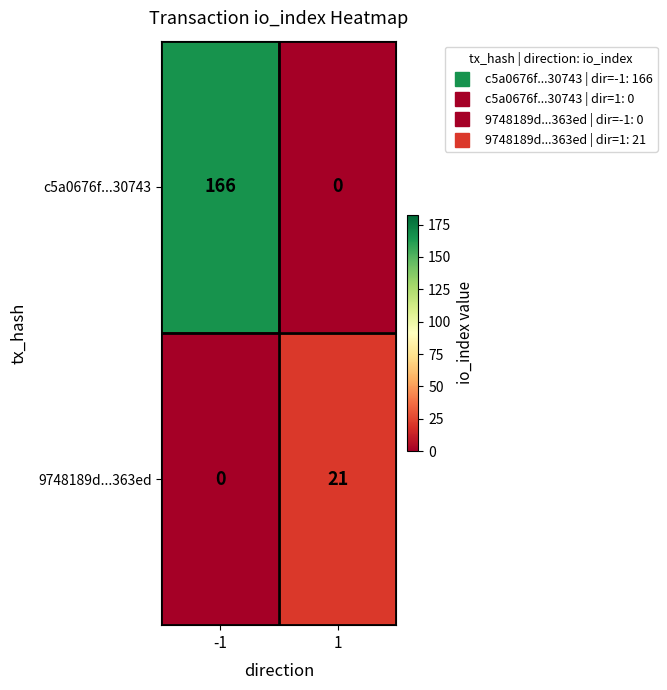

At -1, list the series in order from largest to smallest.

c5a0676f...30743, 9748189d...363ed